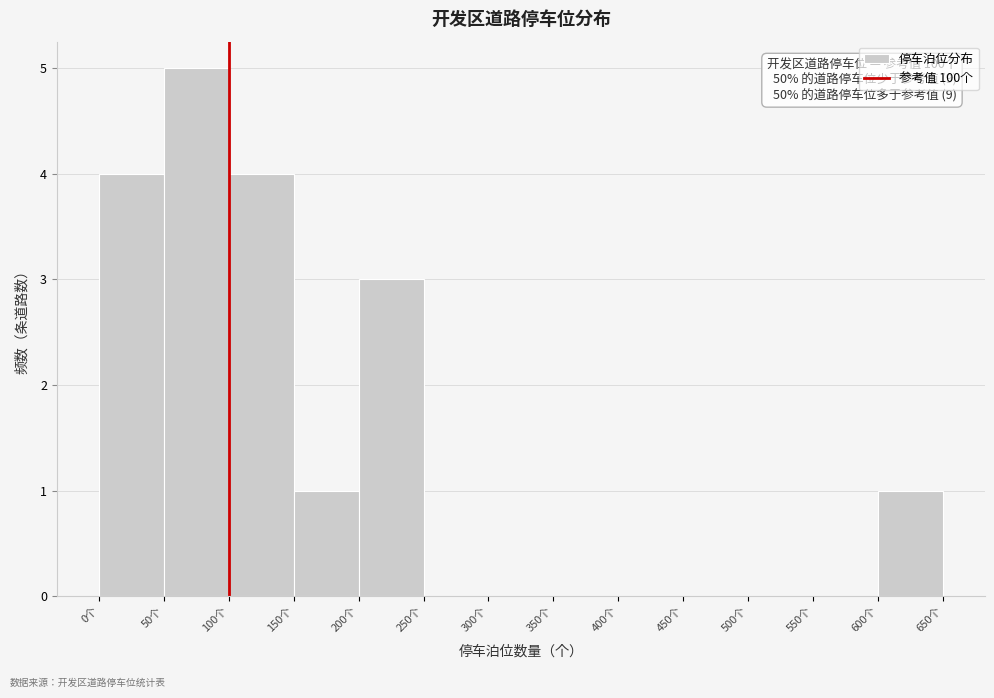

Over which range of the x-axis is the bar tallest?

50 to 100